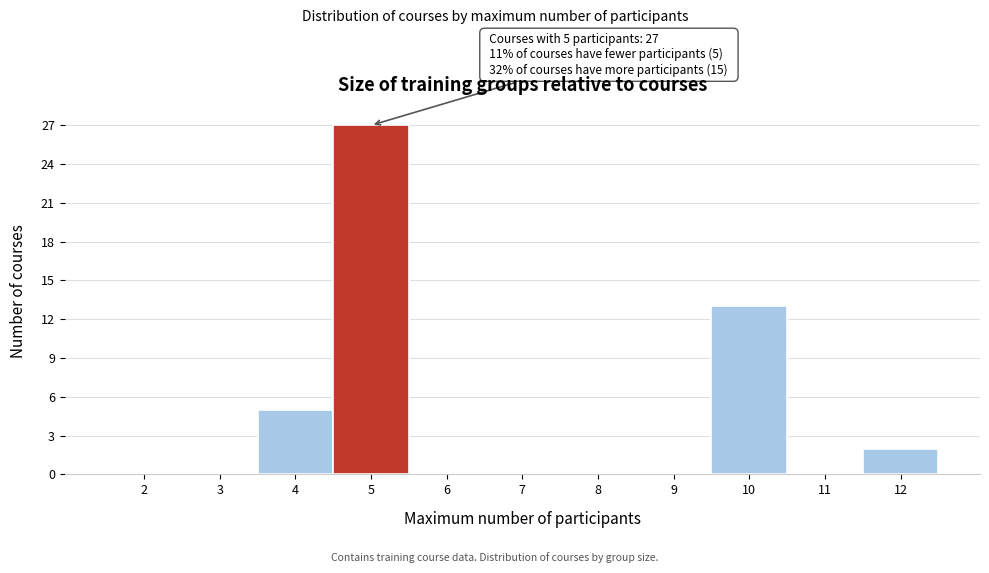

Reading left to right, what are all the values shown in this chart?

2=0	3=0	4=5	5=27	6=0	7=0	8=0	9=0	10=13	11=0	12=2